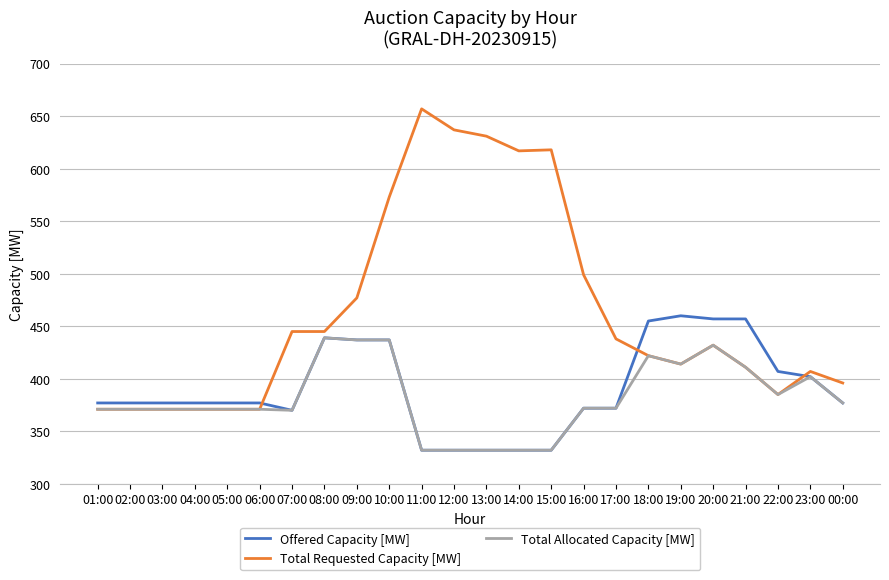

After their last crossing, which series has the higher values: Total Requested Capacity [MW] or Offered Capacity [MW]?

Total Requested Capacity [MW]